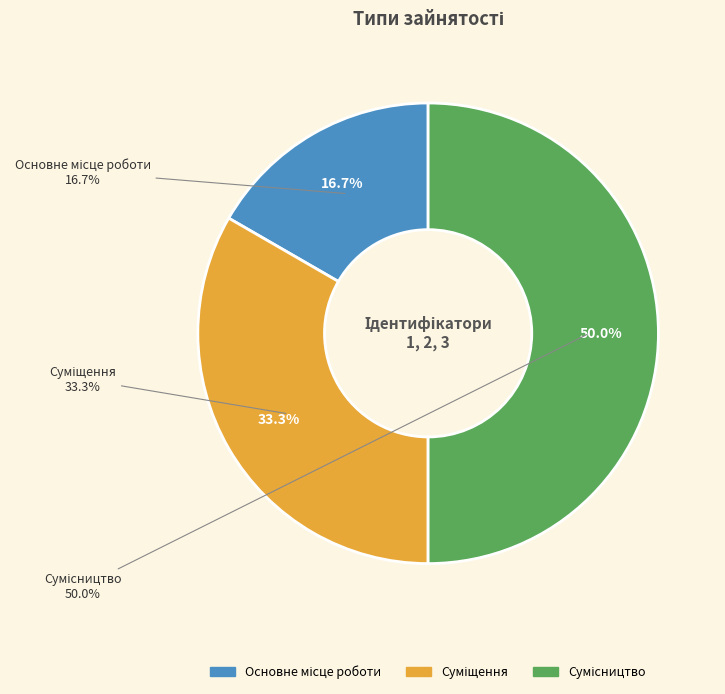

To the nearest percent, what is the difference between the largest and smallest slice percentages?

33%